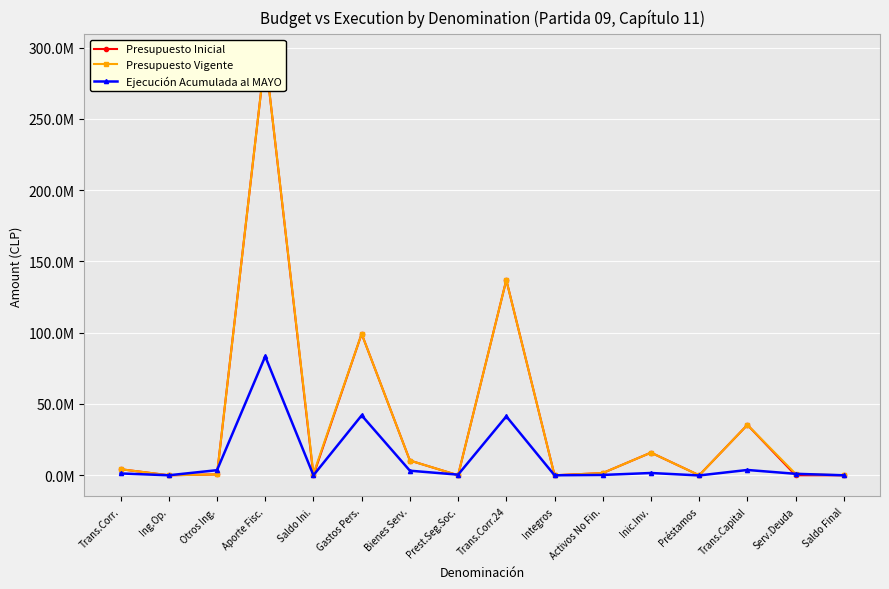

What is the label of the 5th point from the right?

Inic.Inv.